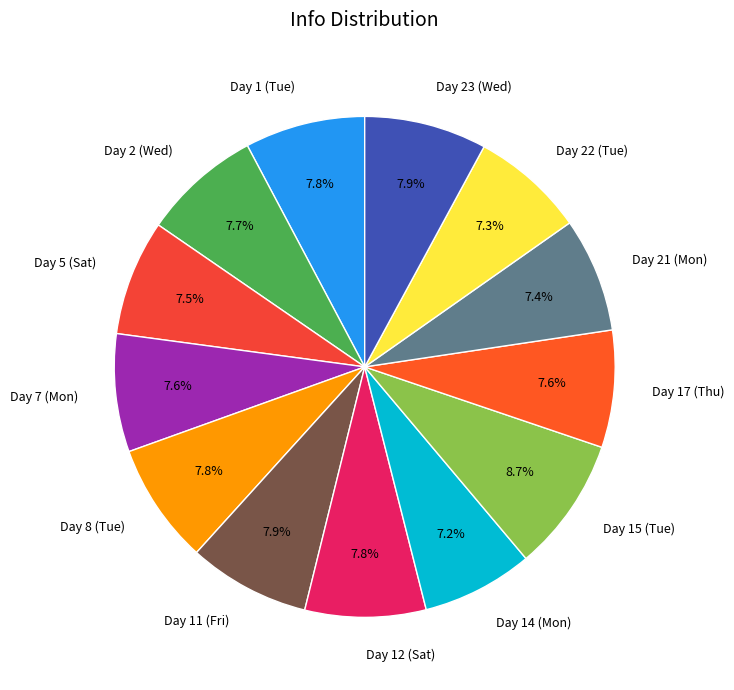

Count the number of slices in the pie.

13